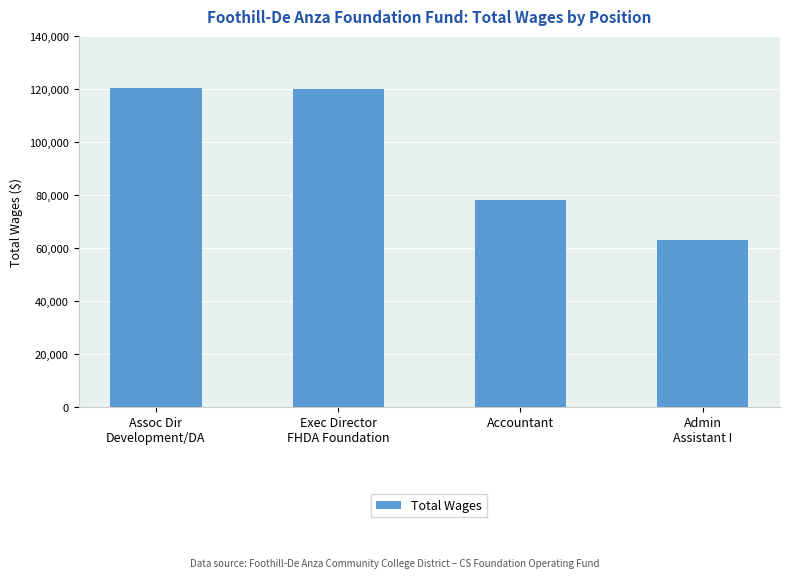

What is the average value?

95423